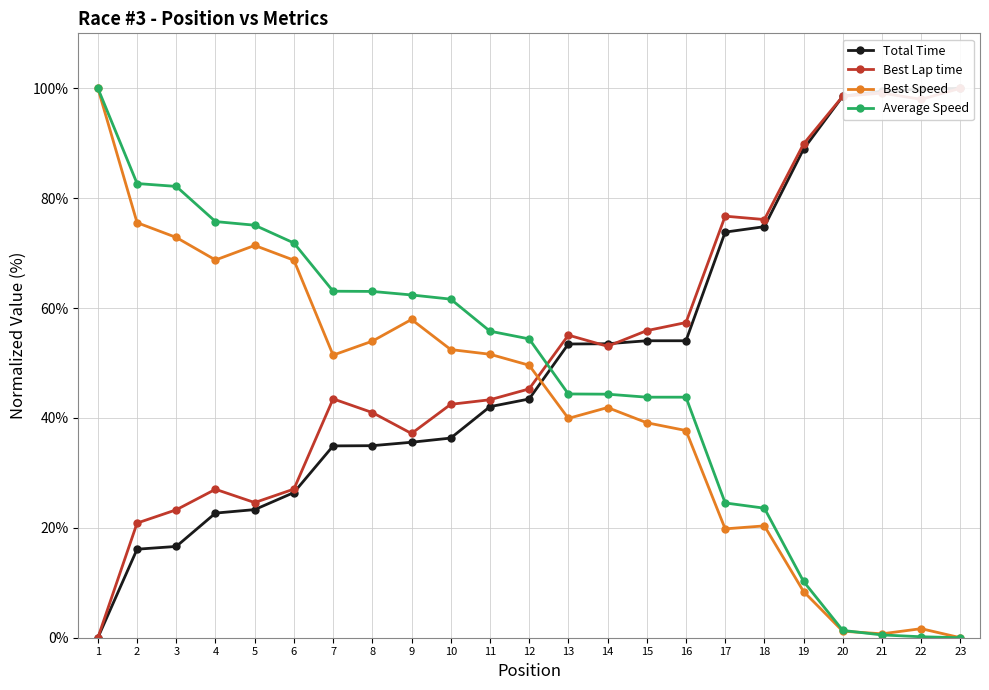

Which series has the largest range (max minus min)?

Total Time